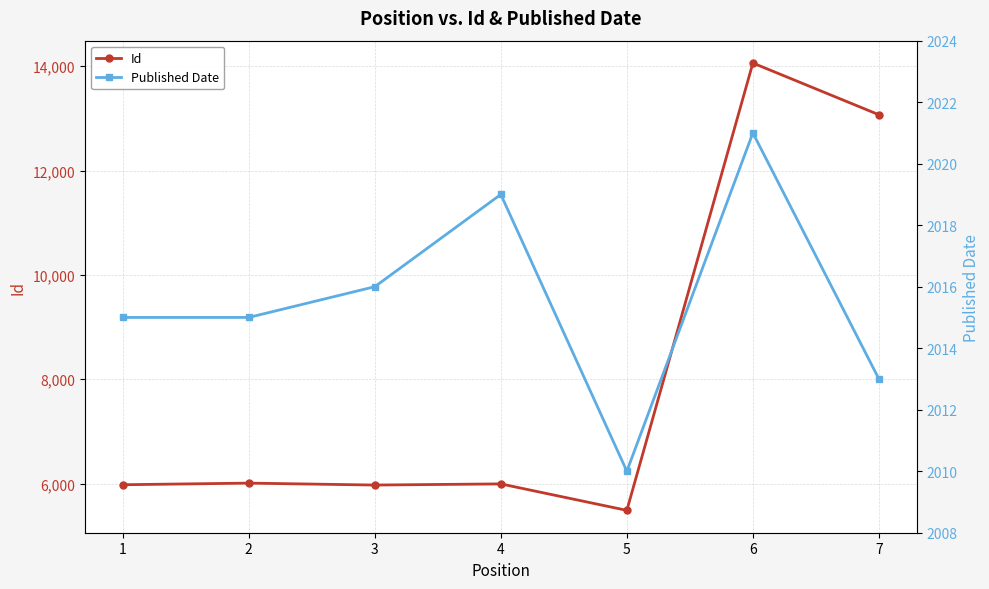

What is the average value of the Id series?

8082